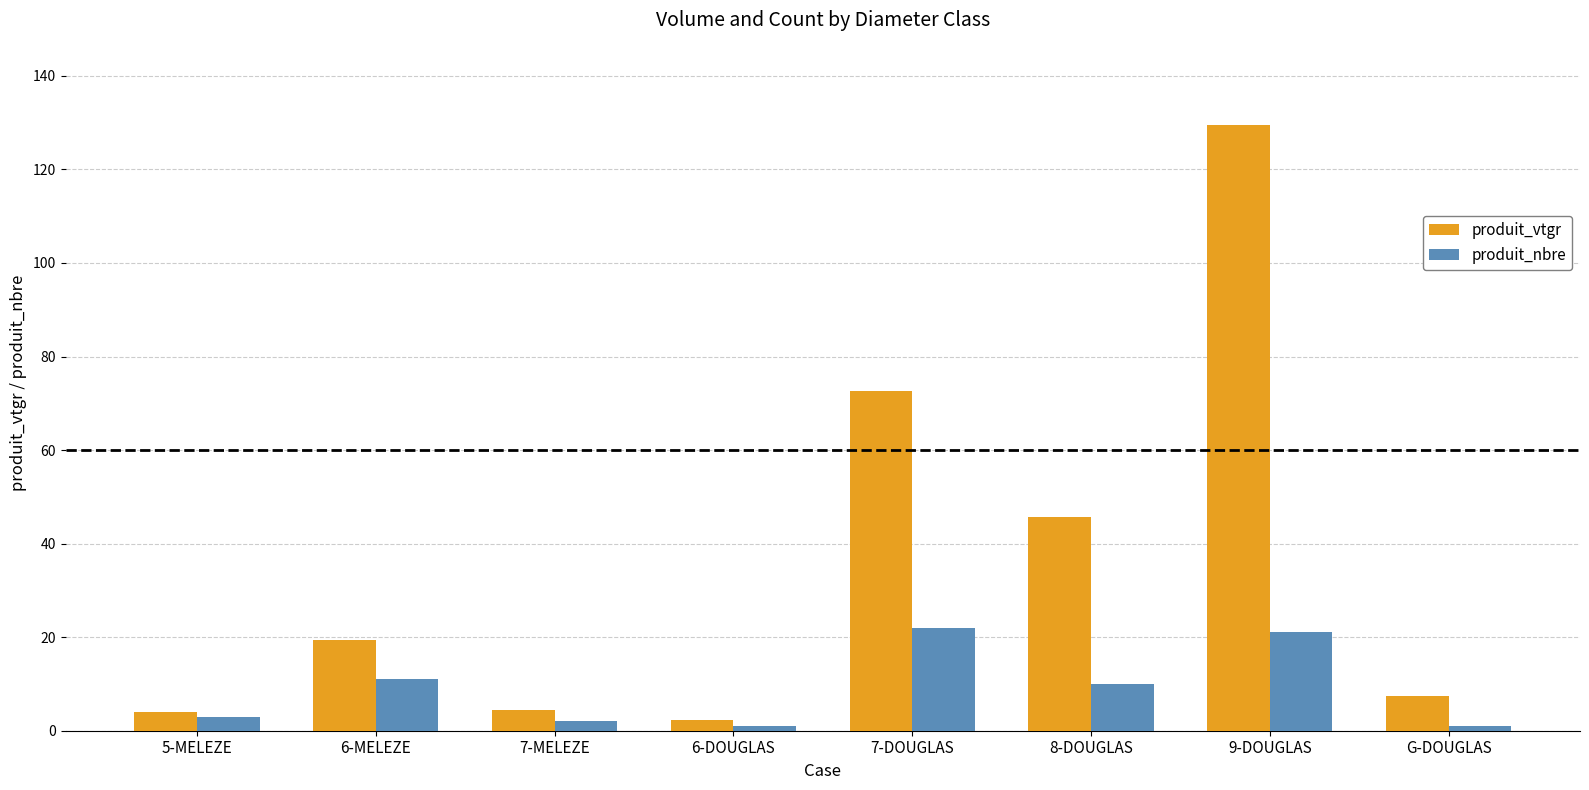

What is the value of the produit_vtgr bar at the 6th from the left?

45.8